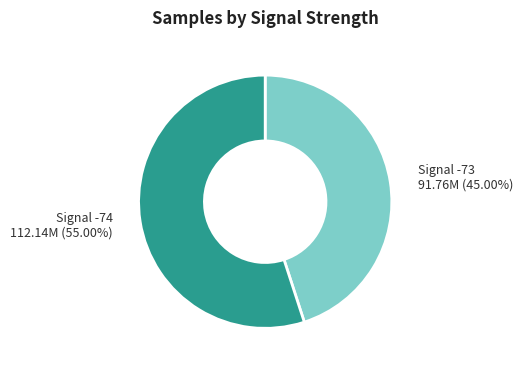

Is there any slice that represents more than half of the pie?

Yes